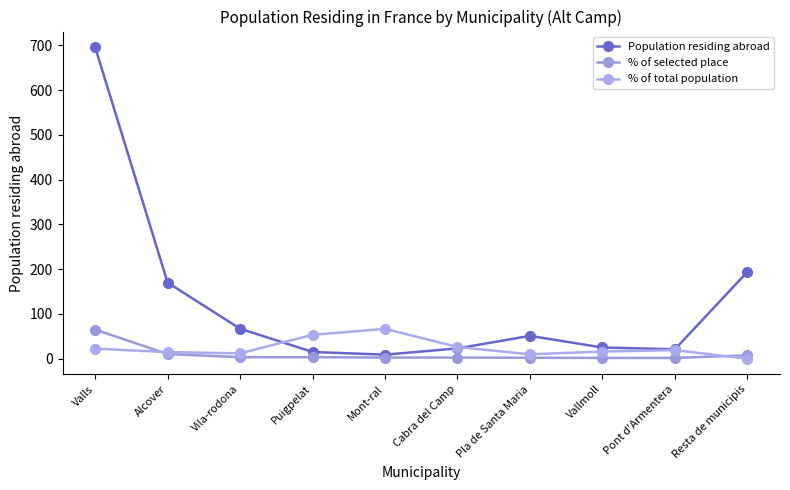

What is the total value across all series at Resta de municipis?

201.5